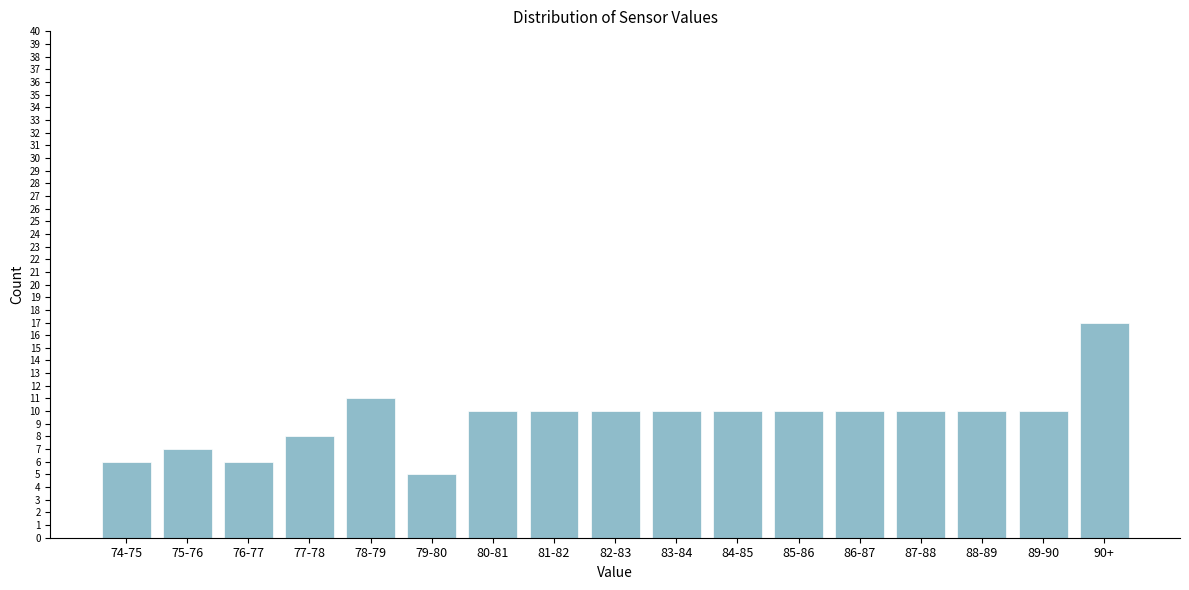

Reading left to right, list all the values displayed in this chart.

6	7	6	8	11	5	10	10	10	10	10	10	10	10	10	10	17